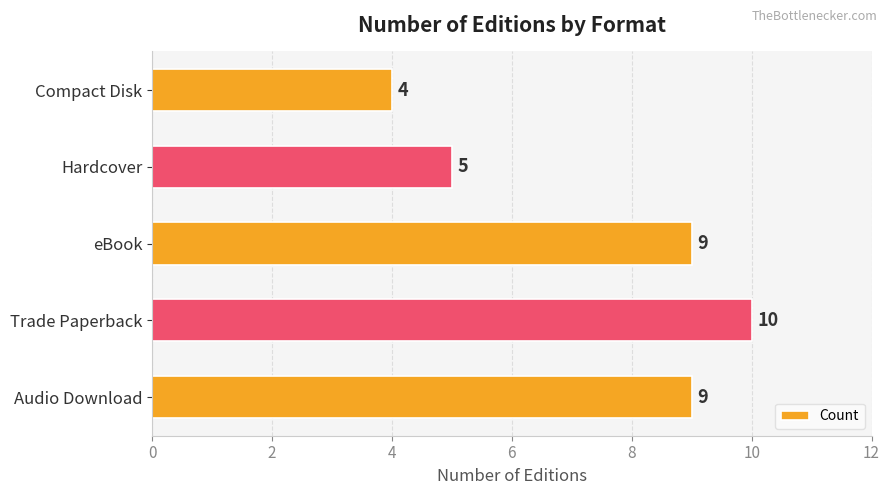

Are the bars horizontal?

Yes